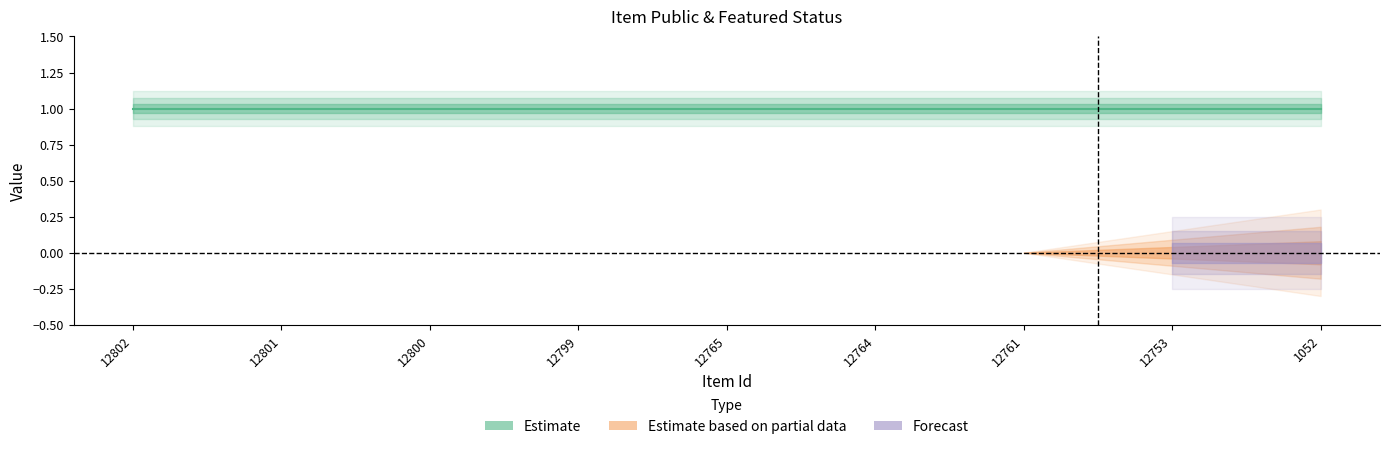

Reading left to right, transcribe all the data shown in this chart.

public: 12802=1	12801=1	12800=1	12799=1	12765=1	12764=1	12761=1	12753=1	1052=1
featured: 12802=0	12801=0	12800=0	12799=0	12765=0	12764=0	12761=0	12753=0	1052=0